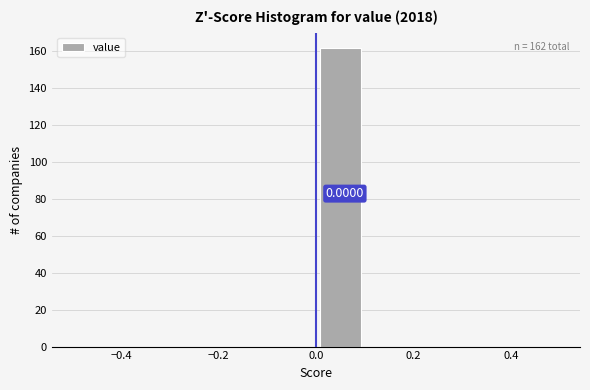

Over which range of the x-axis is the bar tallest?

0.0 to 0.1